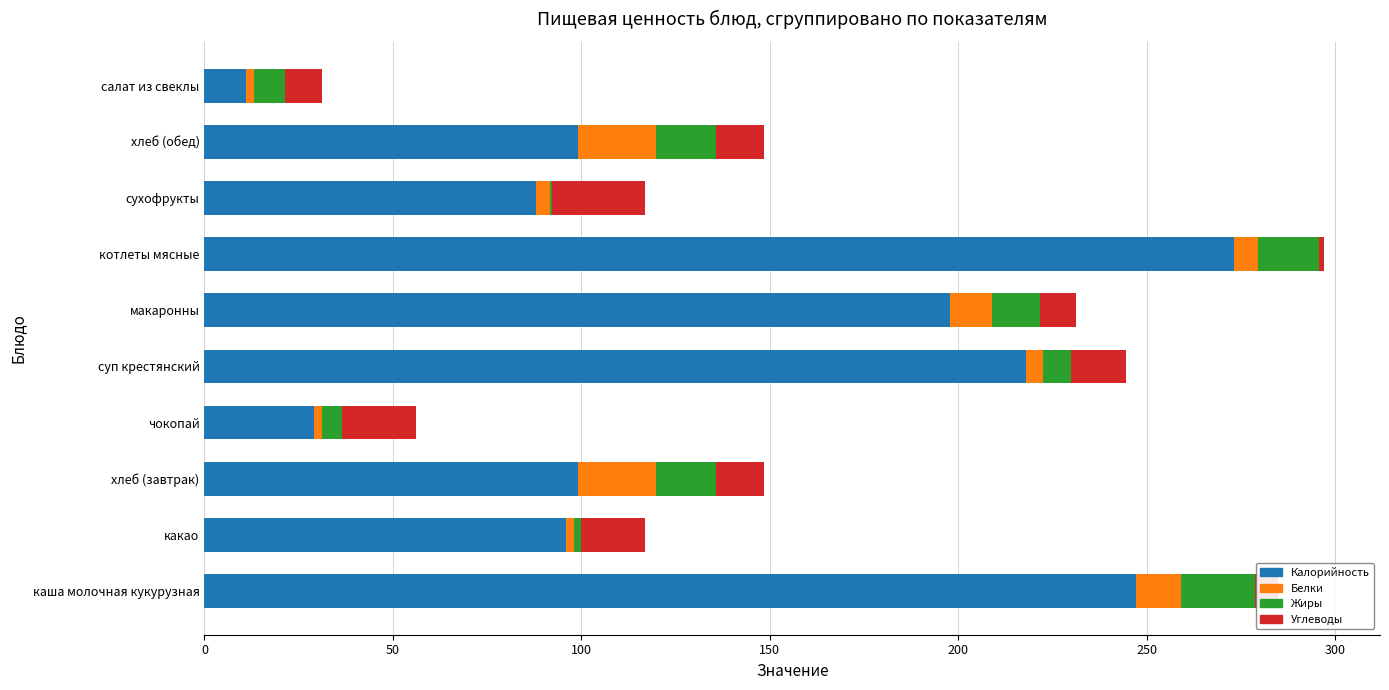

The value of Калорийность at котлеты мясные is 167.9. True or false?

False